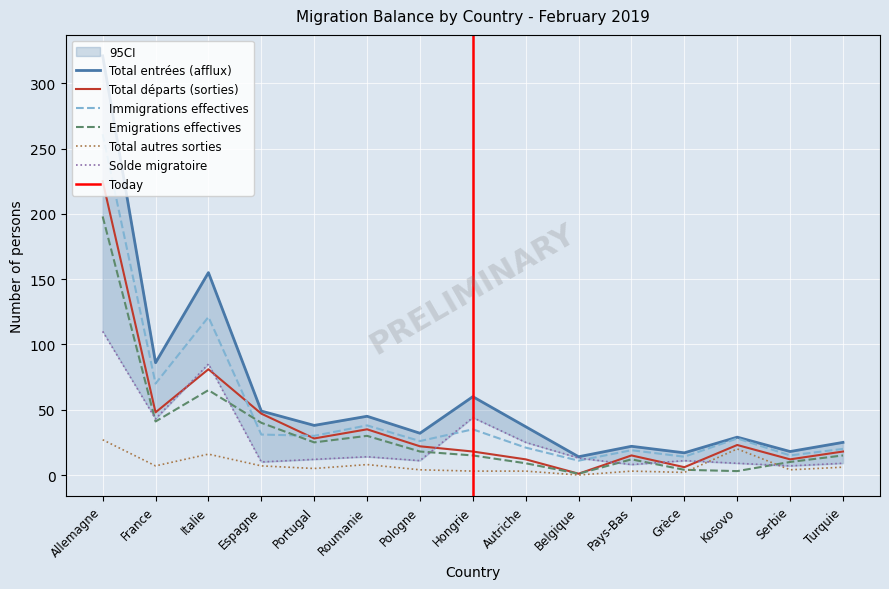

Count the number of data series in this chart.

6